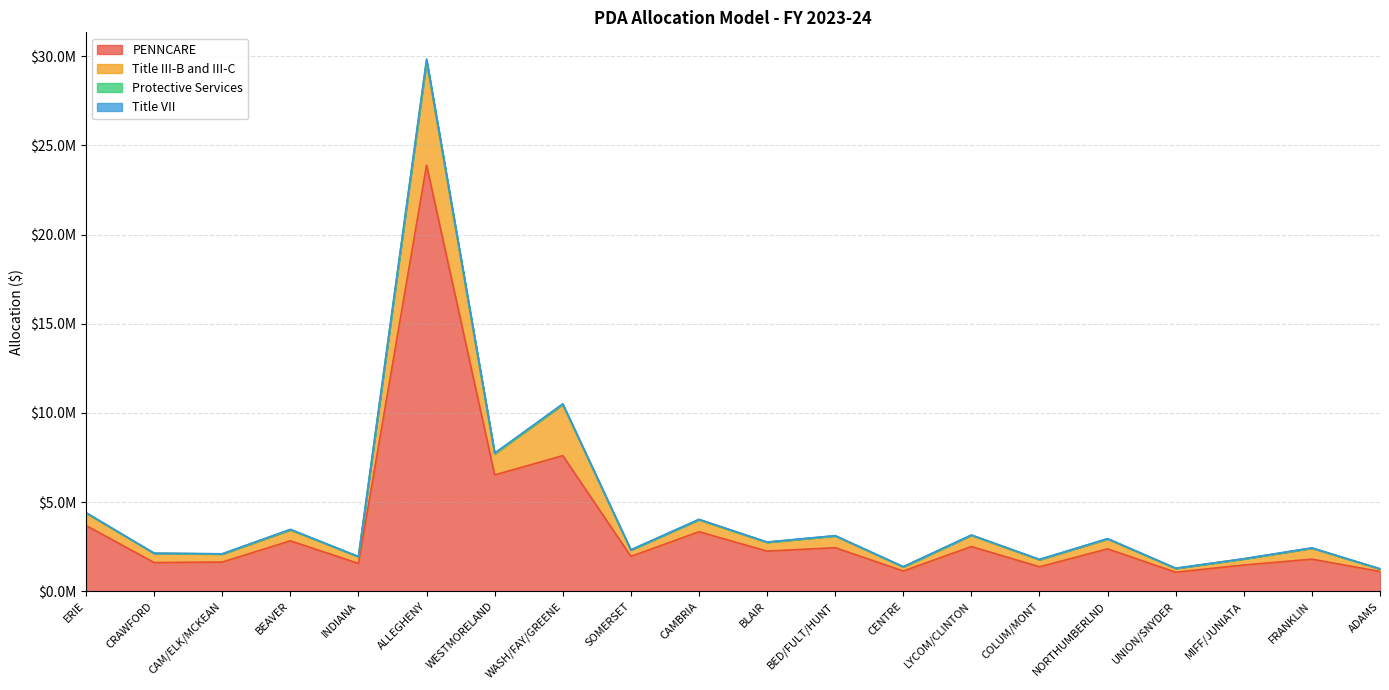

At which category is the sum across all series the highest?

ALLEGHENY